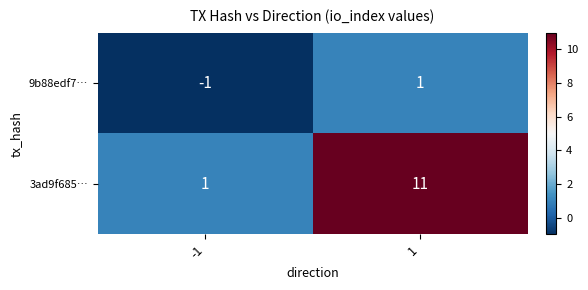

The 9b88edf7… series shows 0 at -1. True or false?

False